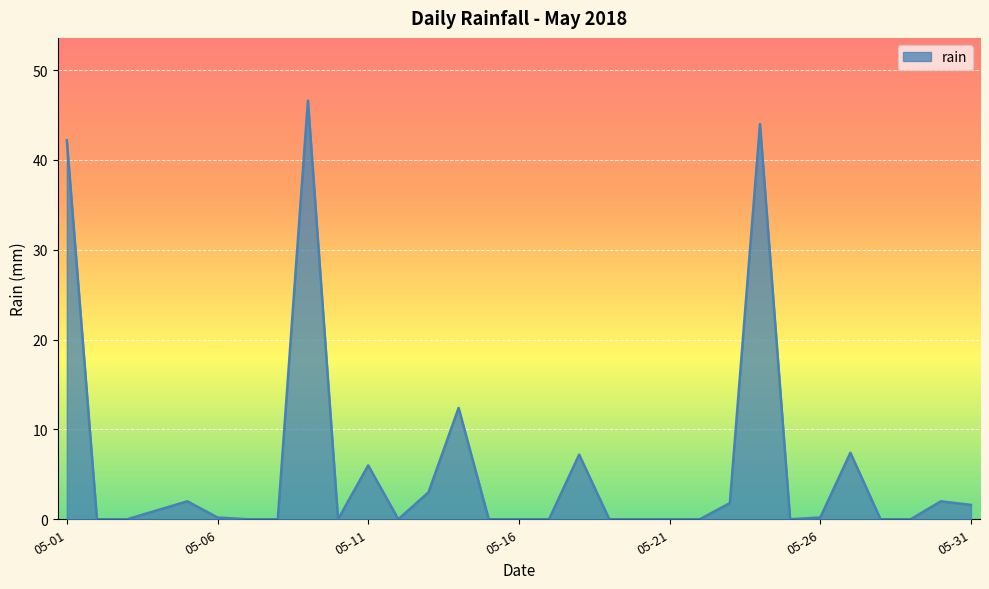

What is the maximum value shown in the chart?

46.6